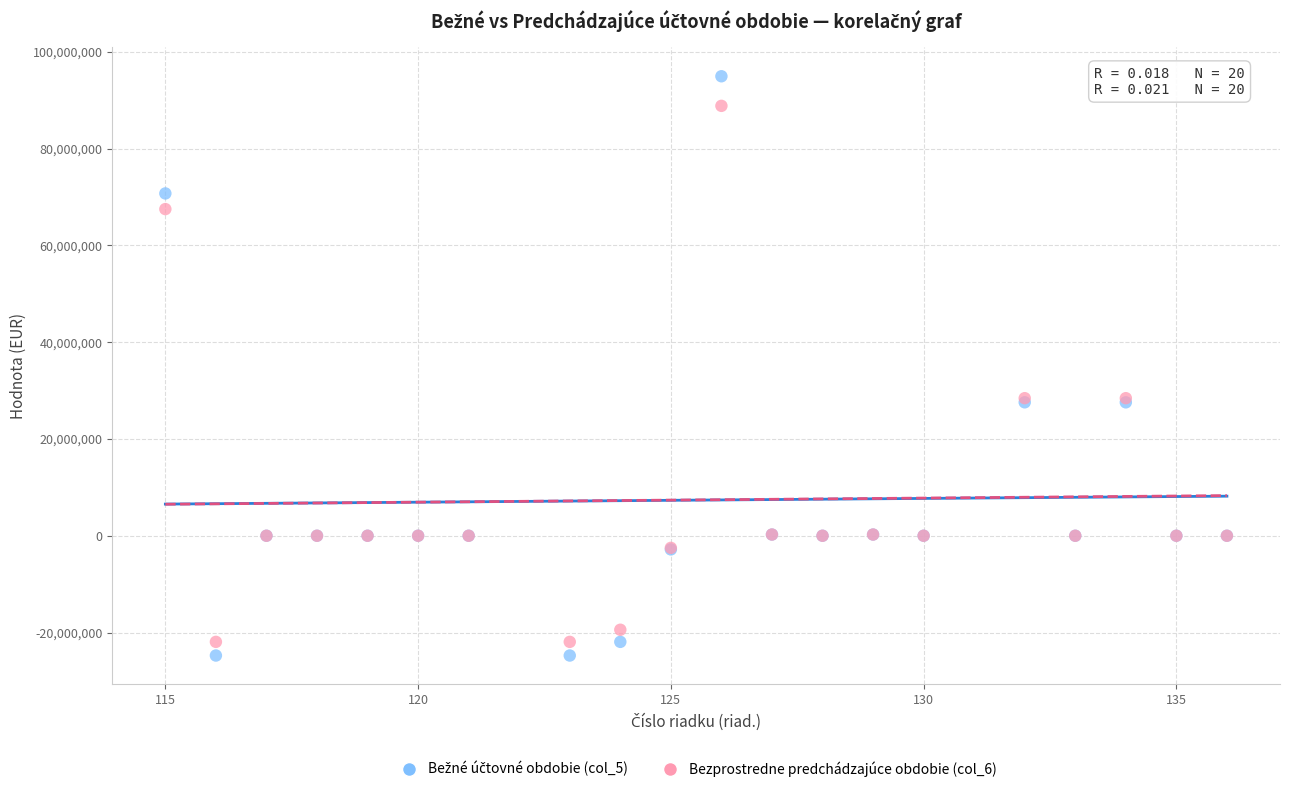

What is the X range (max minus min) for the scatter plot?

21.0